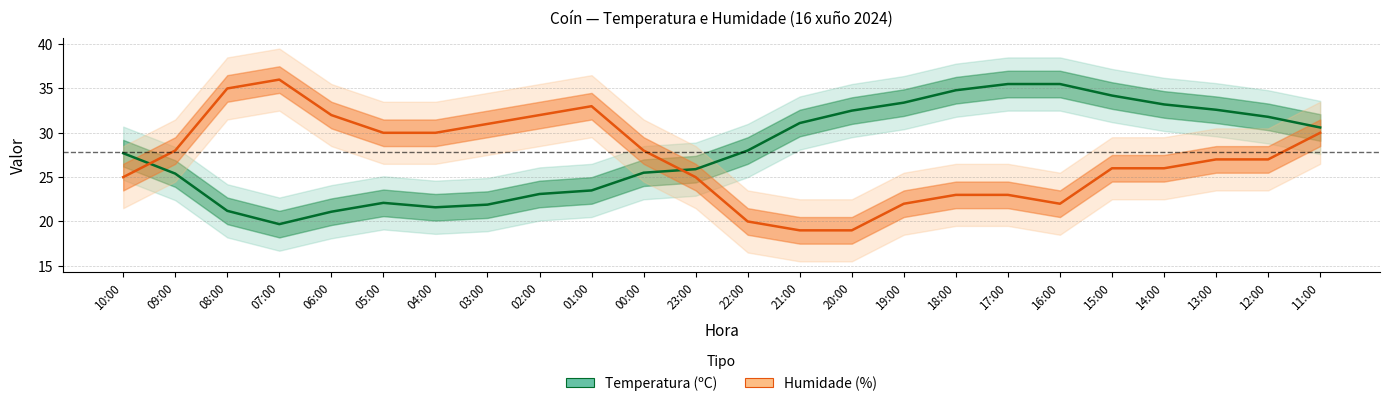

True or false: Temperatura and Humidade intersect in this chart.

True